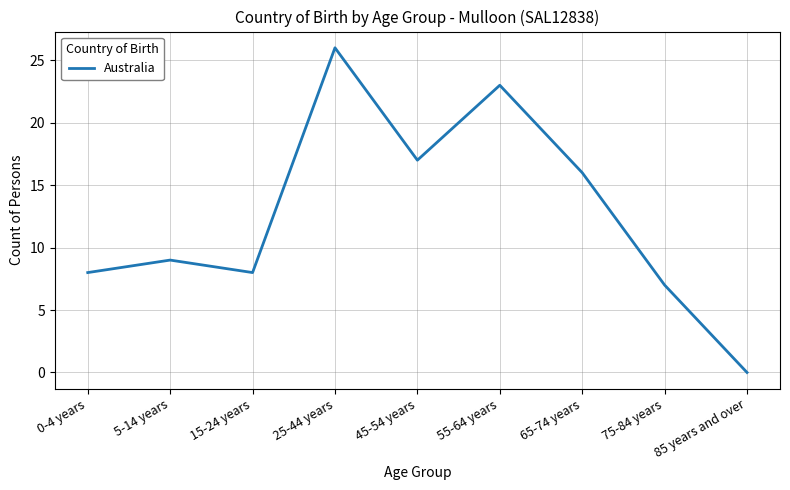

Reading left to right, list all the values displayed in this chart.

0-4 years=8	5-14 years=9	15-24 years=8	25-44 years=26	45-54 years=17	55-64 years=23	65-74 years=16	75-84 years=7	85 years and over=0